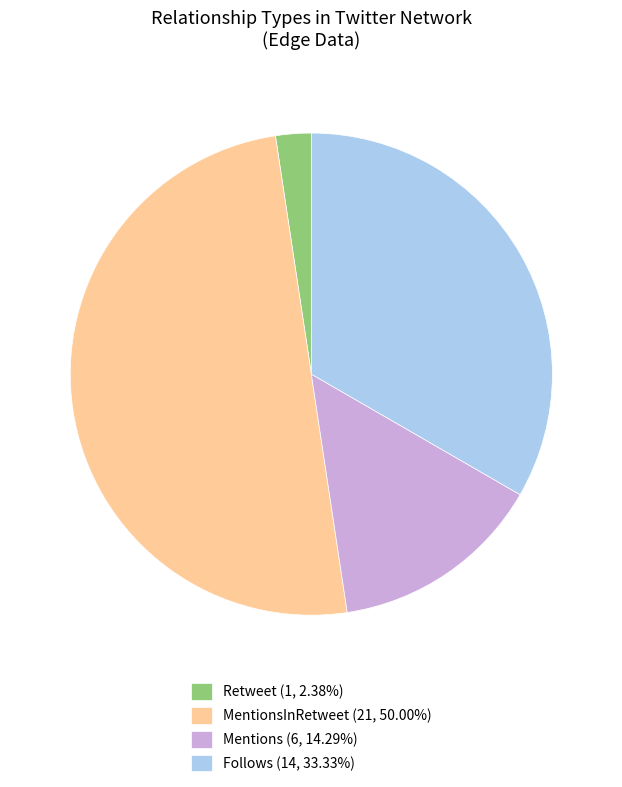

Does Mentions (6, 14.29%) represent more than half of the total?

No